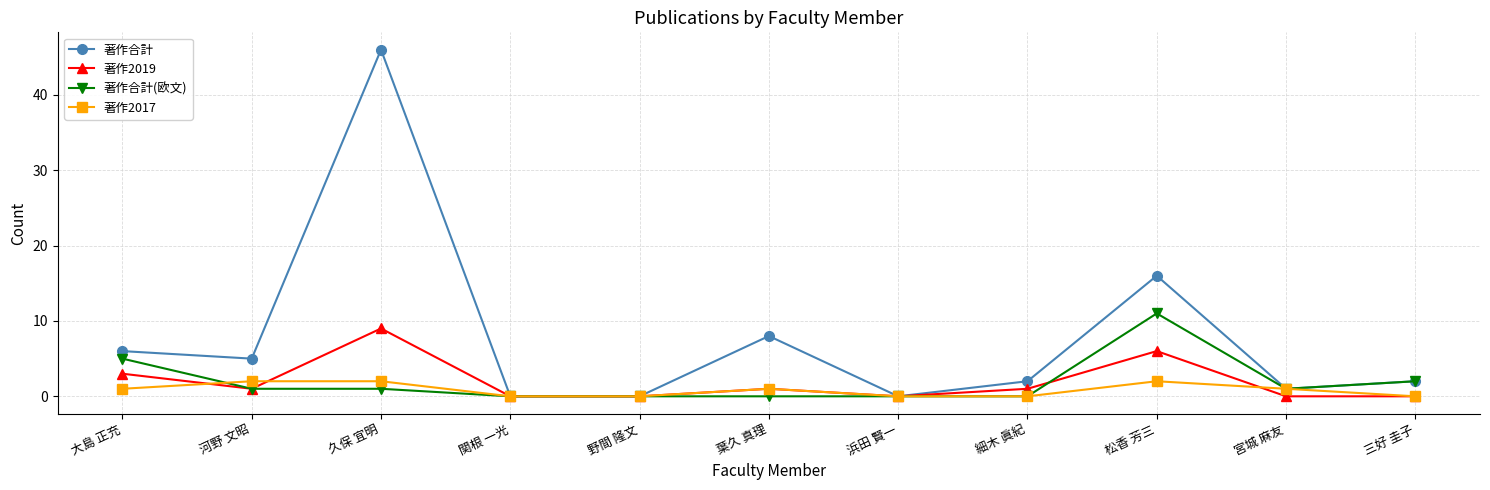

Reading right to left, list all the values displayed in this chart.

著作合計: 三好 圭子=2	宮城 麻友=1	松香 芳三=16	細木 眞紀=2	浜田 賢一=0	葉久 真理=8	野間 隆文=0	関根 一光=0	久保 宜明=46	河野 文昭=5	大島 正充=6
著作2019: 三好 圭子=0	宮城 麻友=0	松香 芳三=6	細木 眞紀=1	浜田 賢一=0	葉久 真理=1	野間 隆文=0	関根 一光=0	久保 宜明=9	河野 文昭=1	大島 正充=3
著作合計(欧文): 三好 圭子=2	宮城 麻友=1	松香 芳三=11	細木 眞紀=0	浜田 賢一=0	葉久 真理=0	野間 隆文=0	関根 一光=0	久保 宜明=1	河野 文昭=1	大島 正充=5
著作2017: 三好 圭子=0	宮城 麻友=1	松香 芳三=2	細木 眞紀=0	浜田 賢一=0	葉久 真理=1	野間 隆文=0	関根 一光=0	久保 宜明=2	河野 文昭=2	大島 正充=1